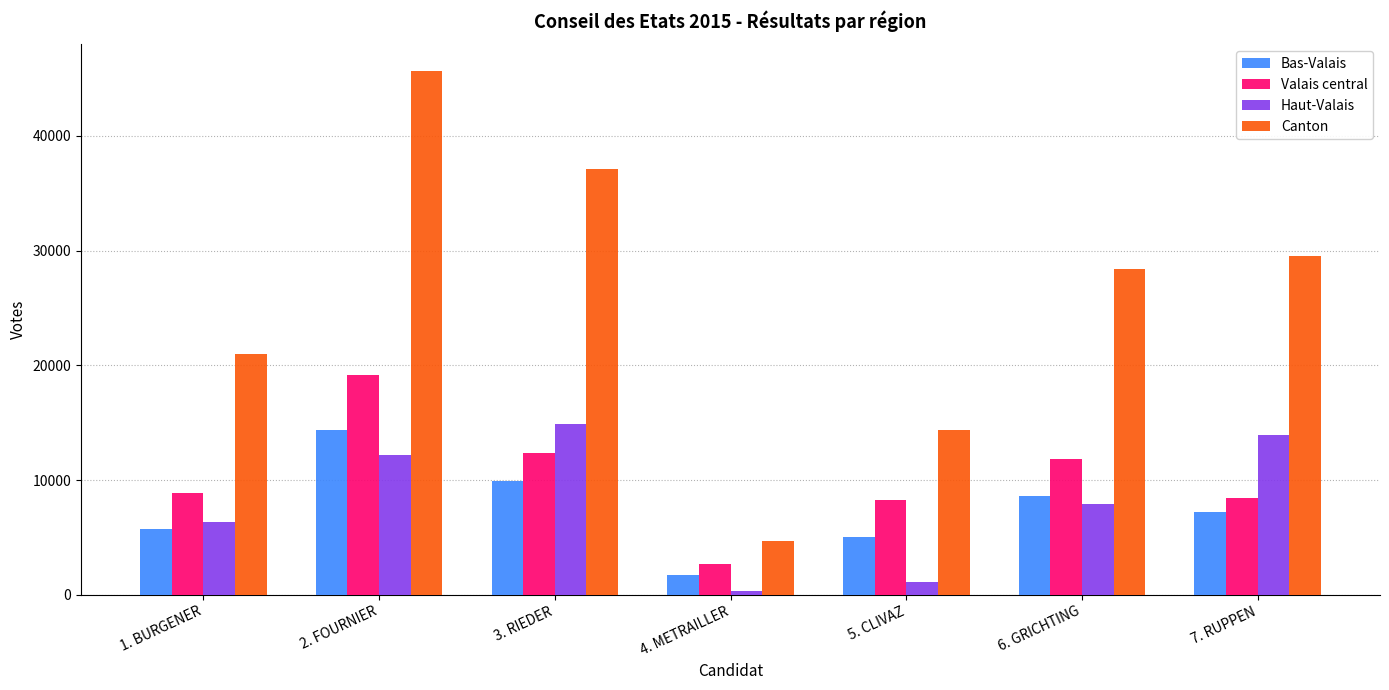

What is the spread (max minus min) of values at 5. CLIVAZ?

13277